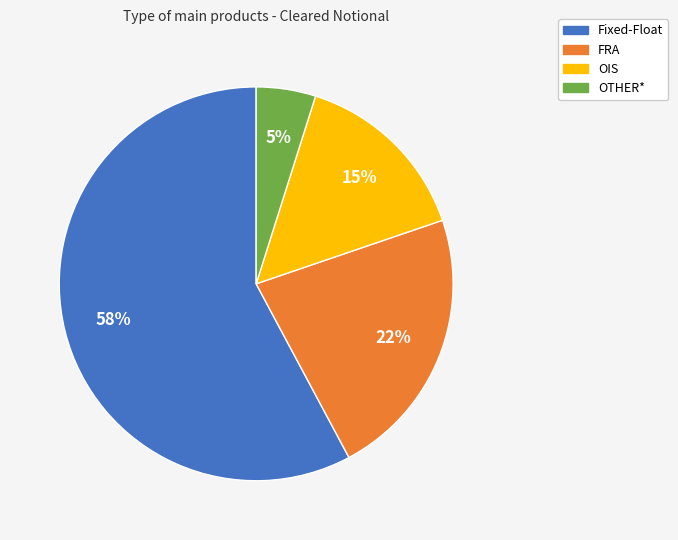

How many slices are in this pie chart?

4